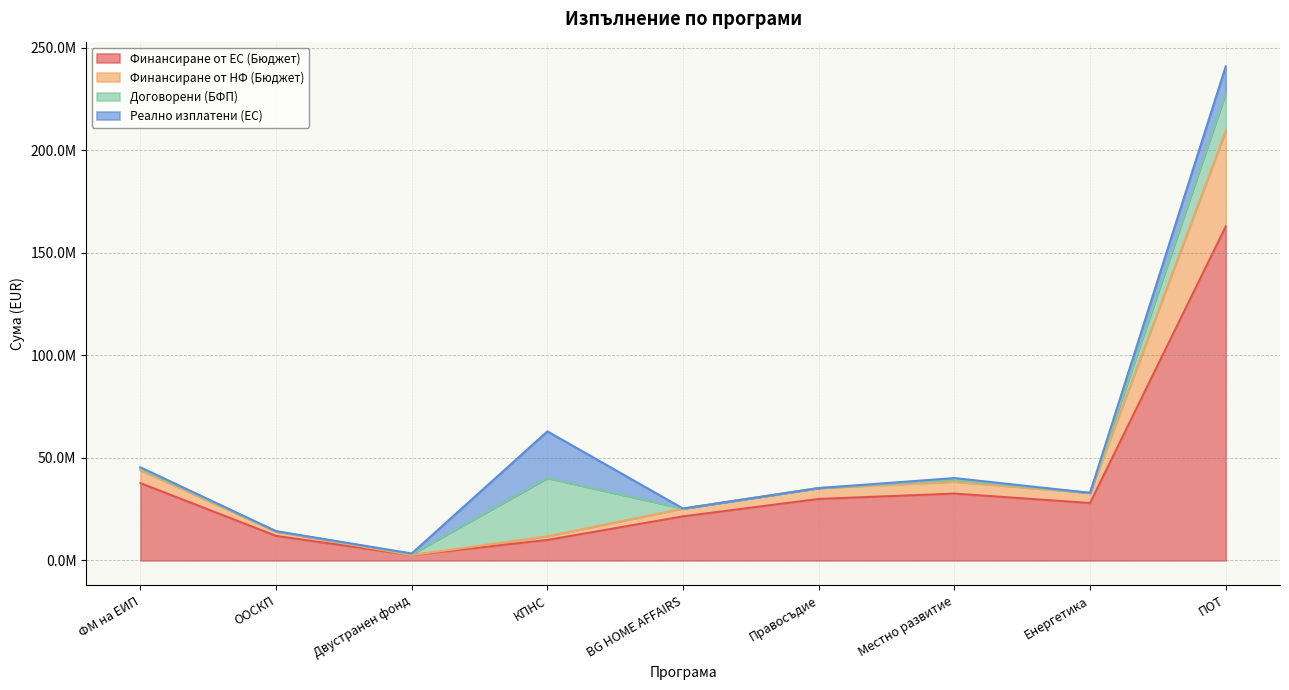

What is the difference between the maximum and minimum values in the Финансиране от ЕС (Бюджет) series?

160253769.5